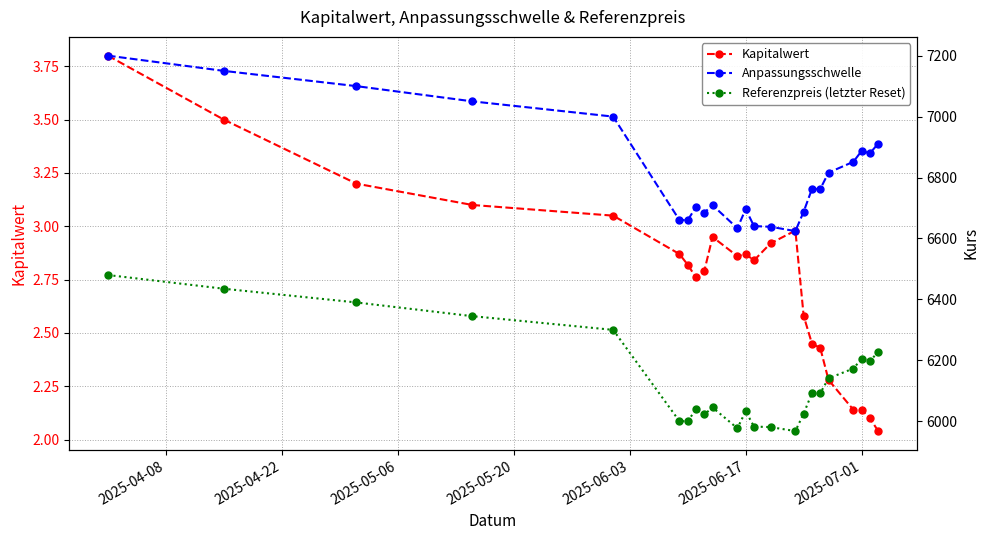

What is the approximate value of Kapitalwert at 2025-05-20?

3.1